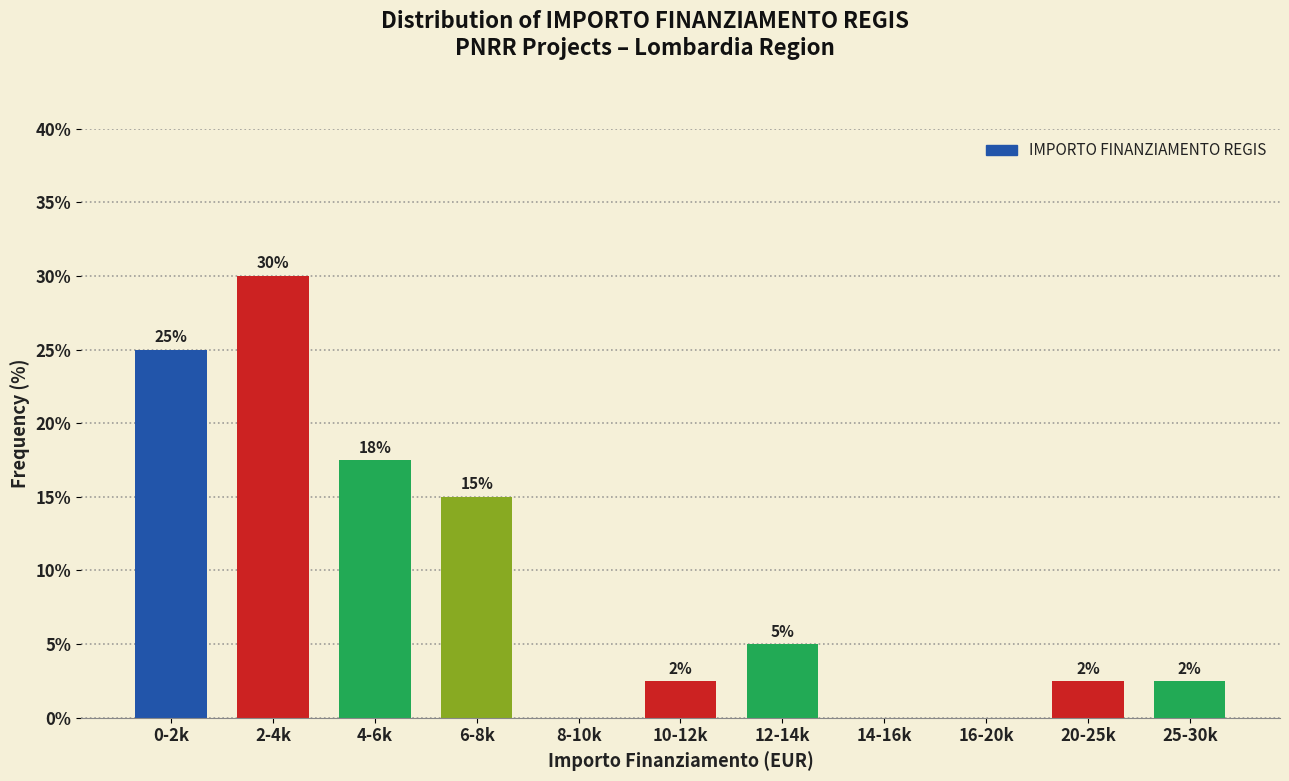

At which label does the data first exceed 2?

0-2k